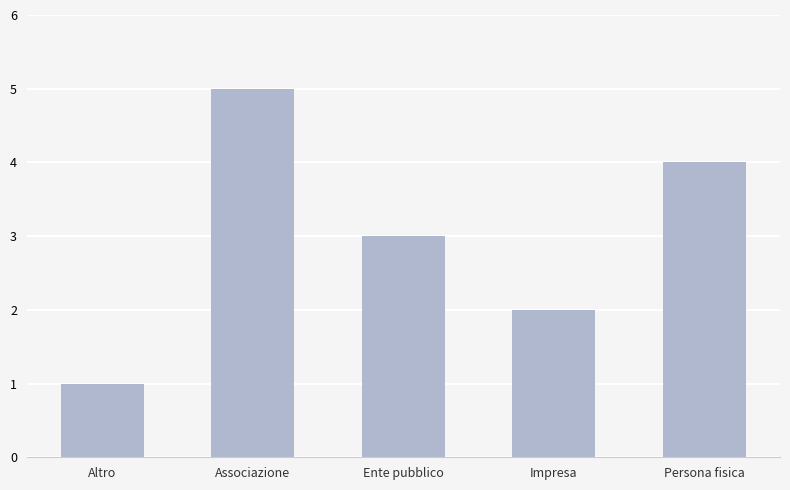

How many data points are less than 3?

2